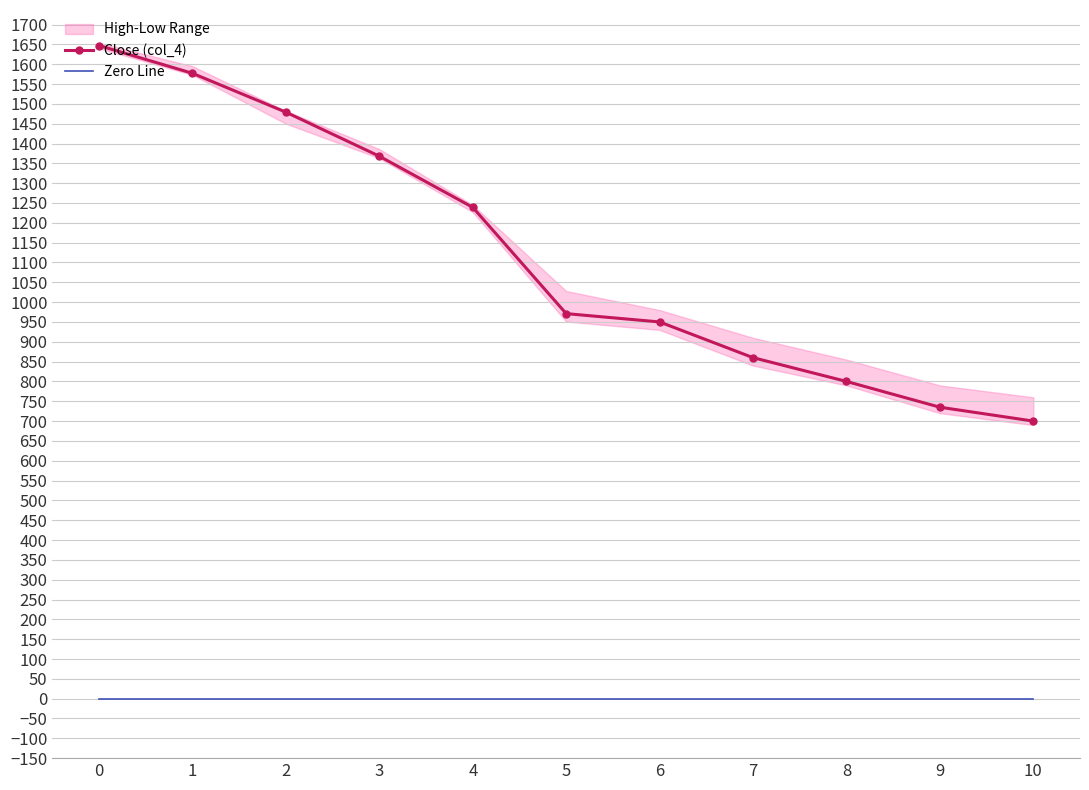

What is the difference between the Close (col_4) values at 6 and 5?

21